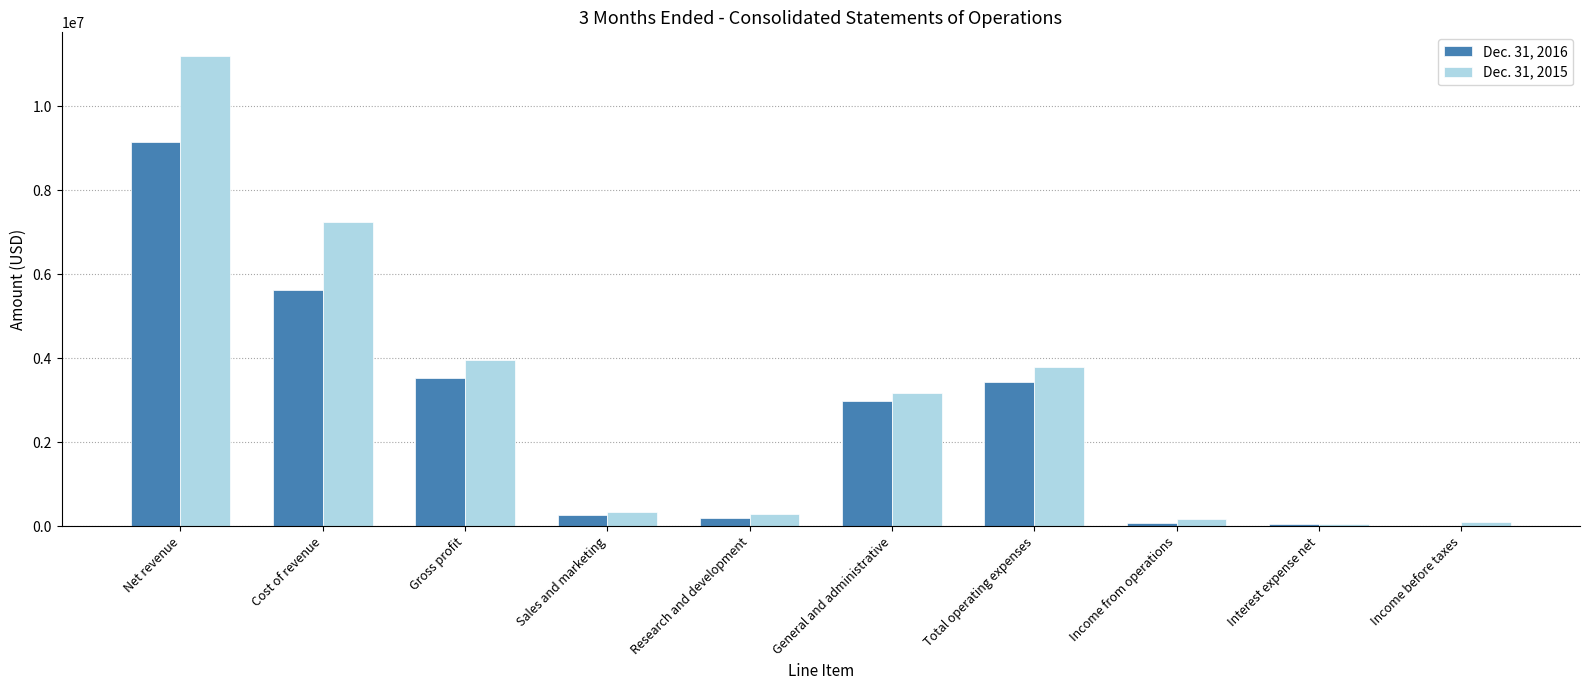

True or false: Dec. 31, 2015 has a value of 3801000 at Total operating expenses.

True